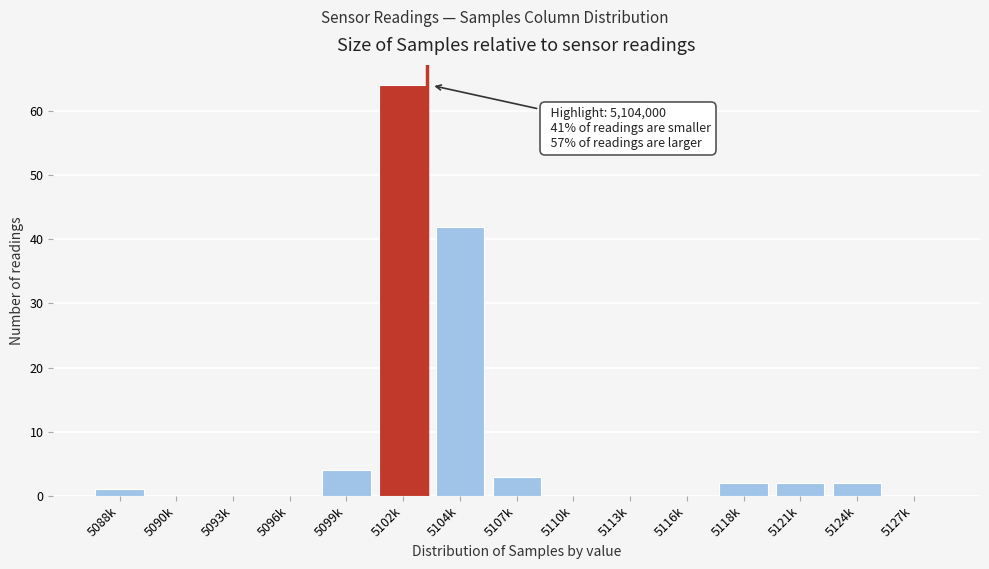

Reading left to right, extract all data points from this chart.

5088k=1	5090k=0	5093k=0	5096k=0	5099k=4	5102k=64	5104k=42	5107k=3	5110k=0	5113k=0	5116k=0	5118k=2	5121k=2	5124k=2	5127k=0